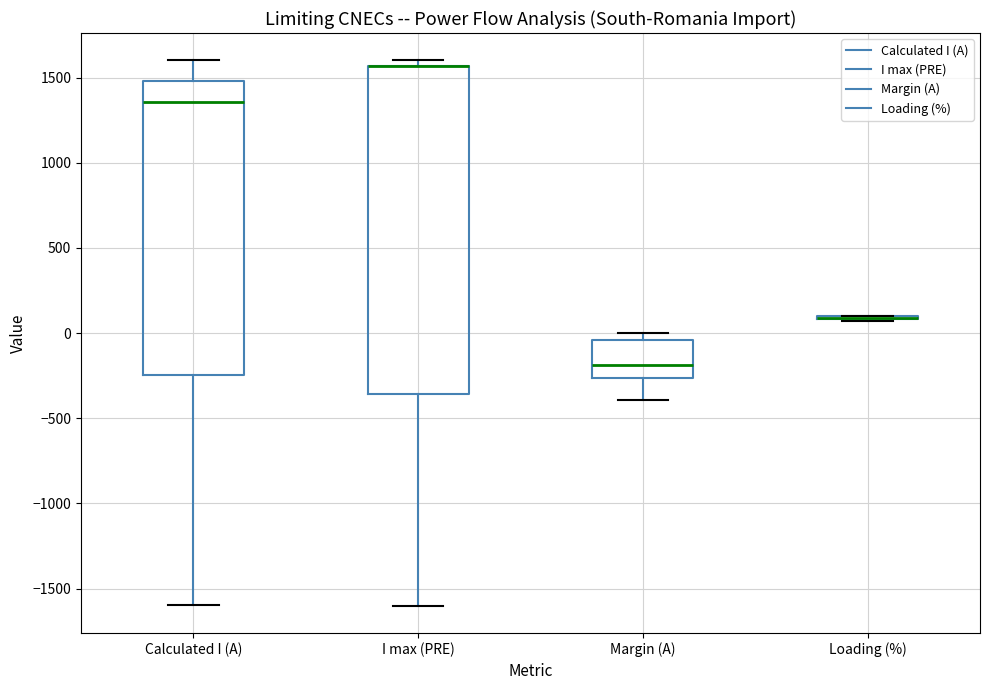

Reading left to right, read every box against the y-axis: the position of its median line, the range the box covers, and the ends of its whiskers. The values are not printed on the chart, so give them approximately, as read against the axis.

Calculated I (A): median 1350, box -250 to 1500, whiskers -1600 to 1600
I max (PRE): median 1550 (drawn on the box's upper edge), box -350 to 1550, whiskers -1600 to 1600
Margin (A): median -200, box -250 to -50, whiskers -400 to 0
Loading (%): box collapsed to a line at 100, whiskers 50 to 100